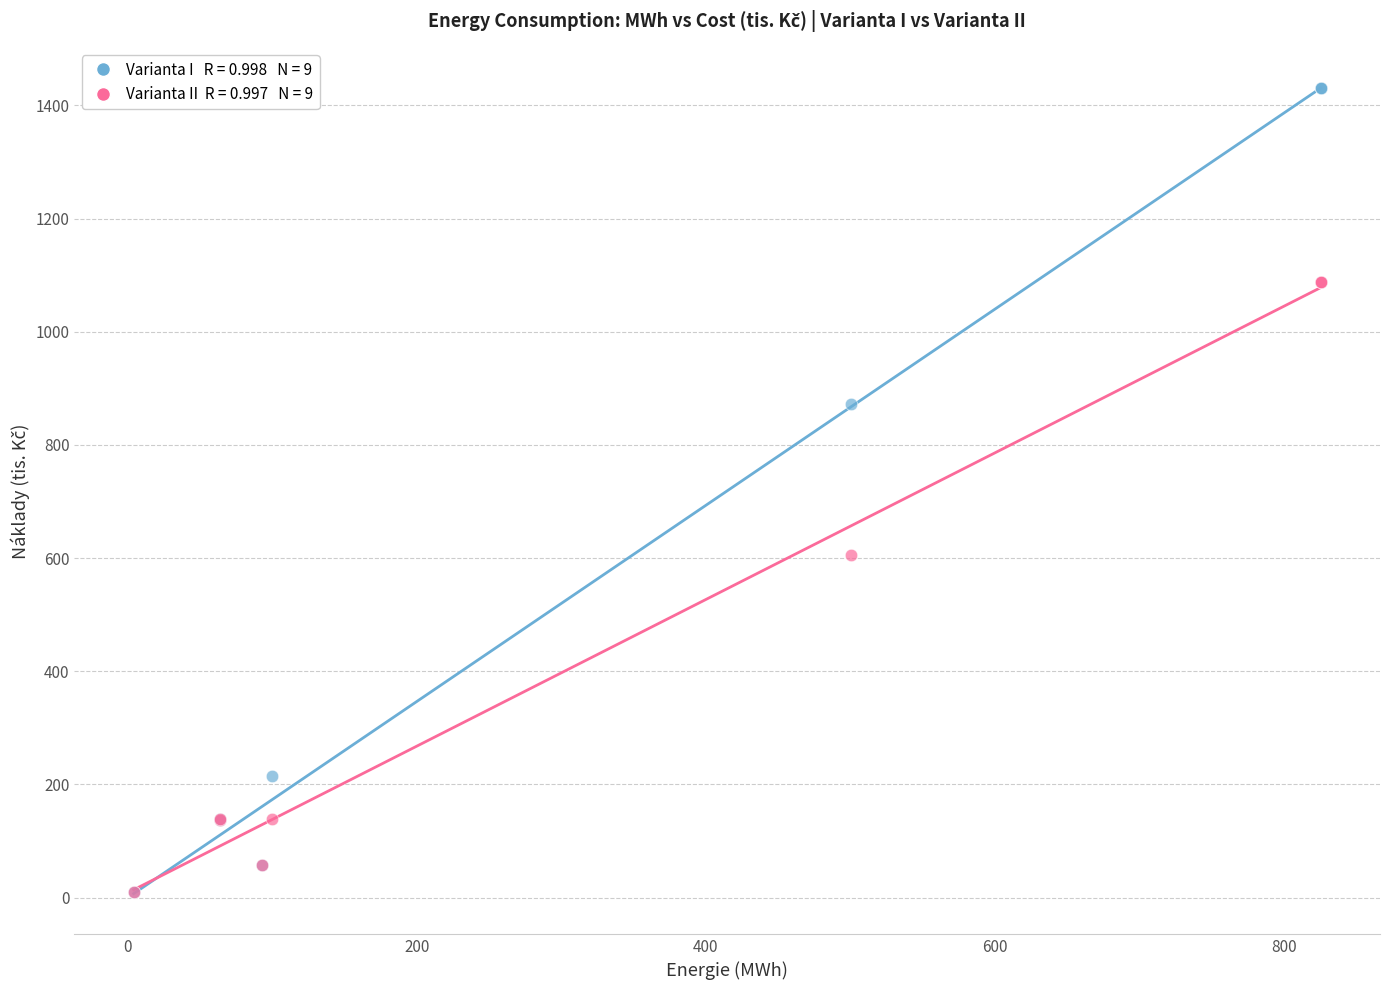

Across all series, what Y value is closest to 719?

605.8